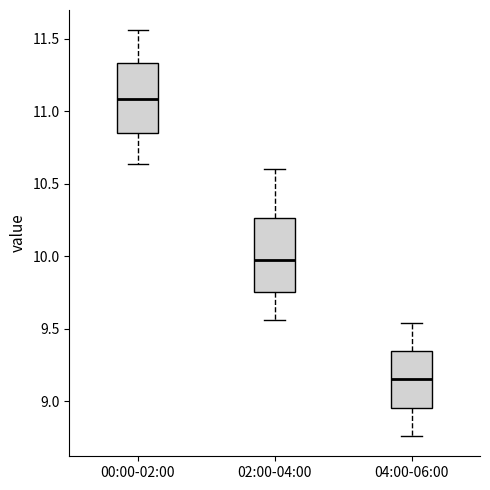

Which box's median line is the highest?

00:00-02:00